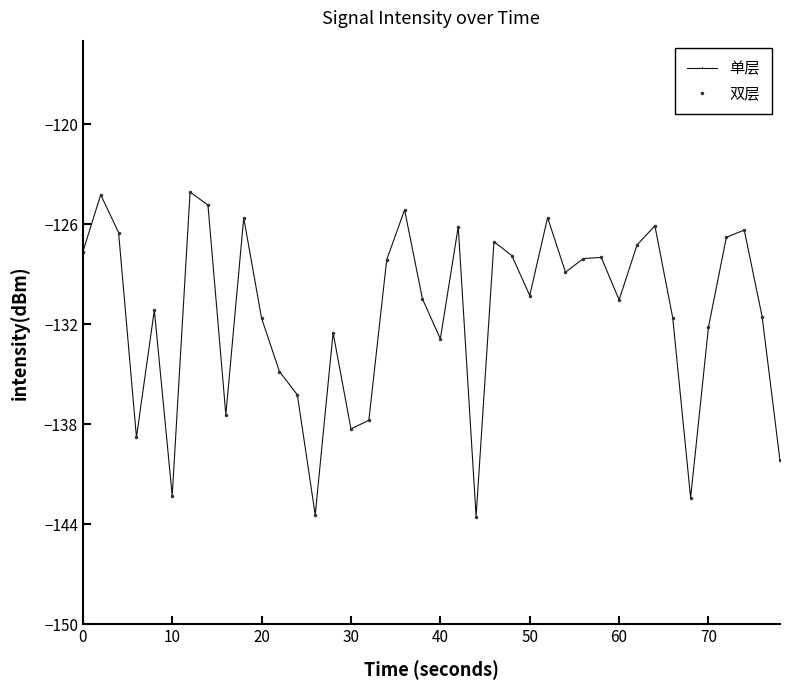

What is the difference between the maximum and minimum values in the 单层 series?

19.5